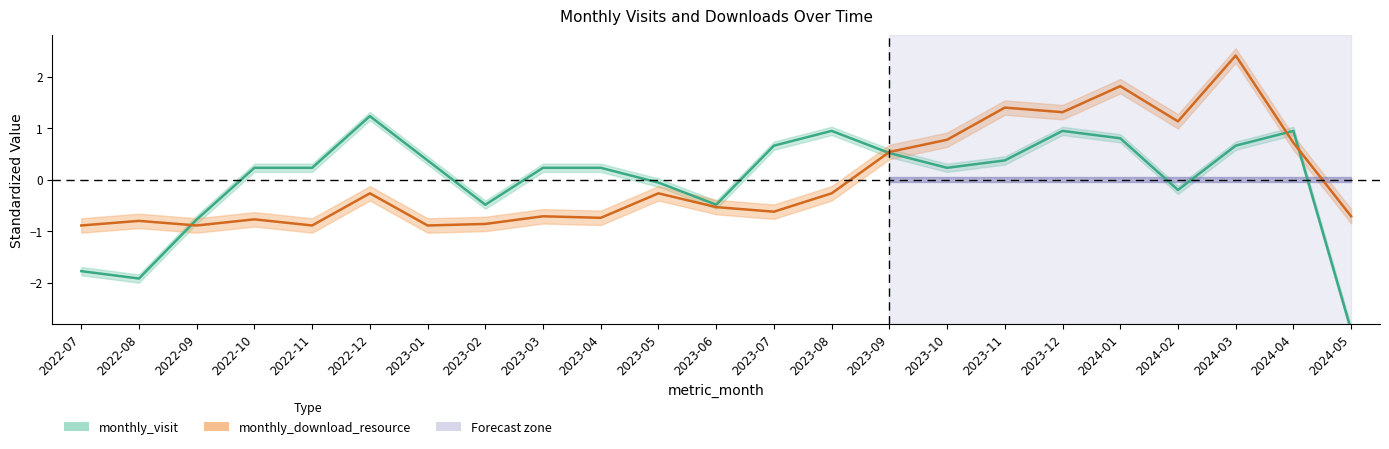

The value of monthly_visit at 2024-05 is -2.9. True or false?

True